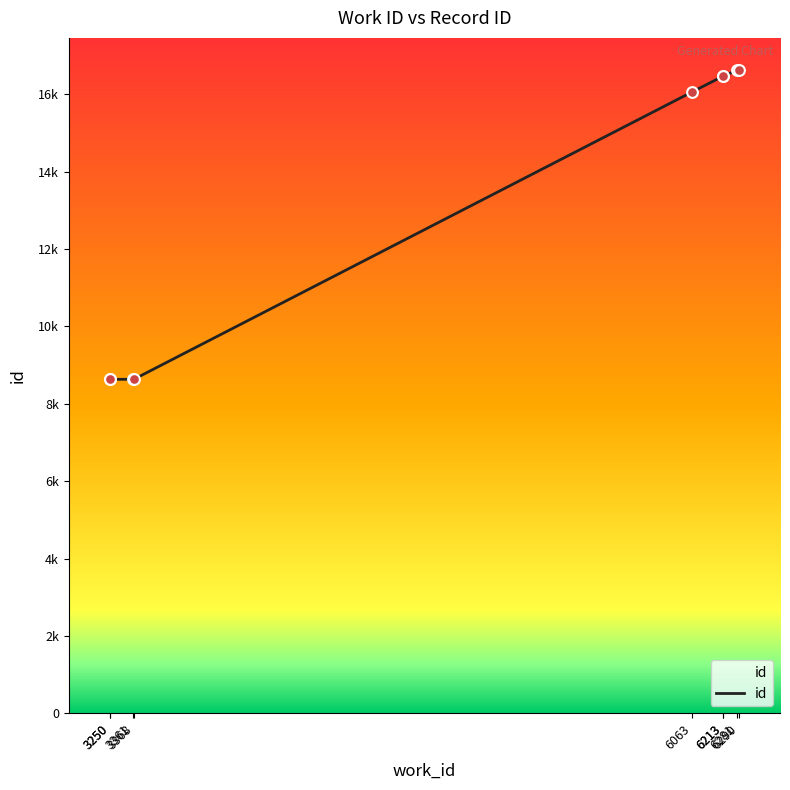

What is the ratio of the value at 6213 to the value at 6281?

1.0